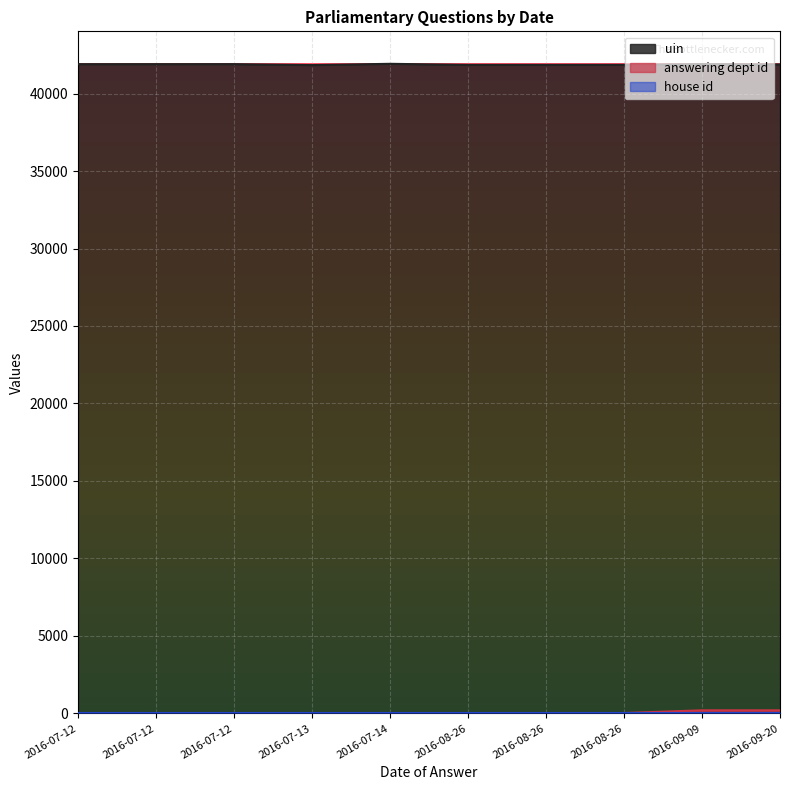

Rank the categories by uin value from lowest to highest.

2016-07-13, 2016-08-26, 2016-08-26, 2016-08-26, 2016-09-20, 2016-07-12, 2016-07-12, 2016-07-12, 2016-09-09, 2016-07-14